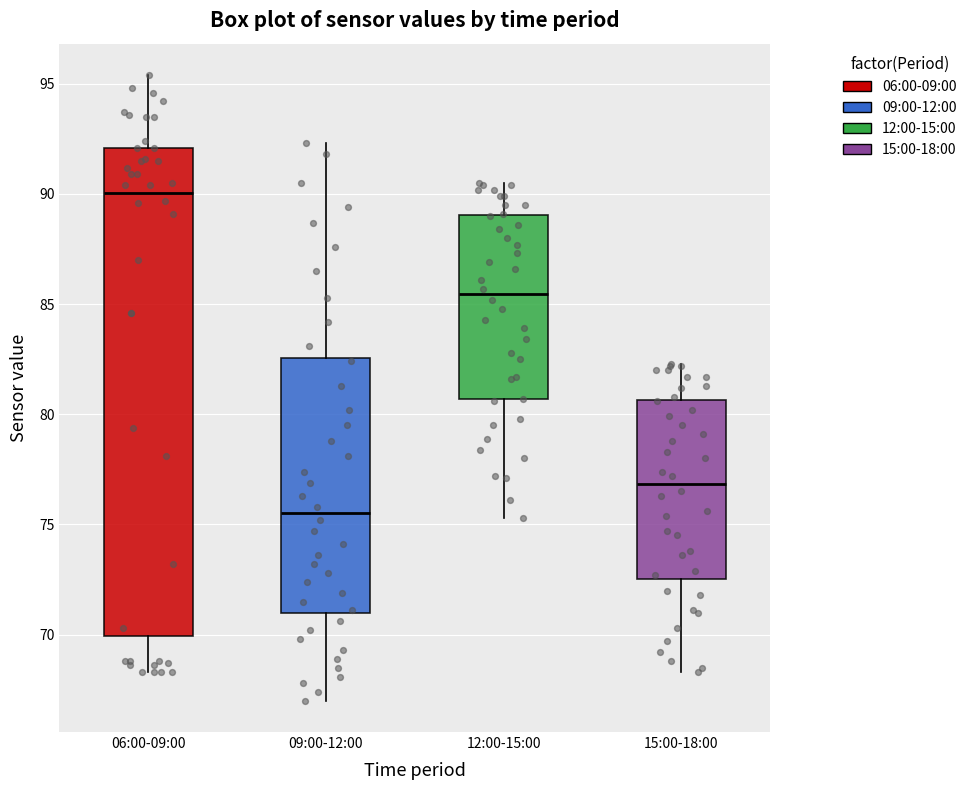

Which box's median line is the highest?

06:00-09:00